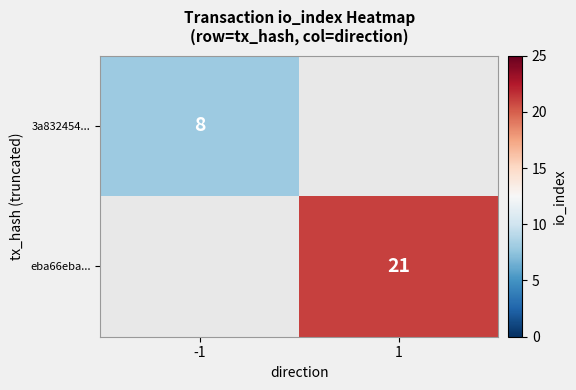

The 3a832454... series shows 14 at -1. True or false?

False